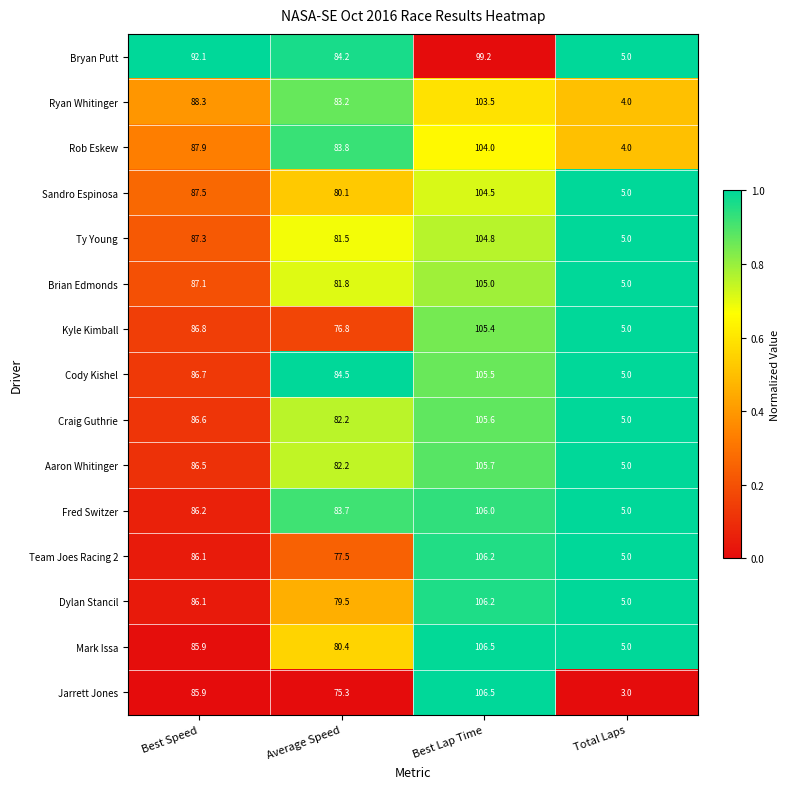

Rank the categories by Aaron Whitinger value from lowest to highest.

Total Laps, Average Speed, Best Speed, Best Lap Time